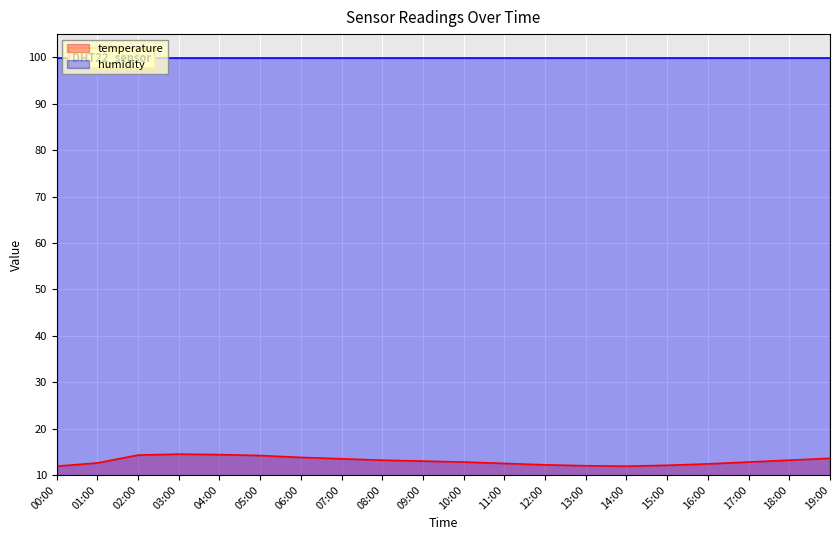

What is the label of the 3rd point from the right?

17:00